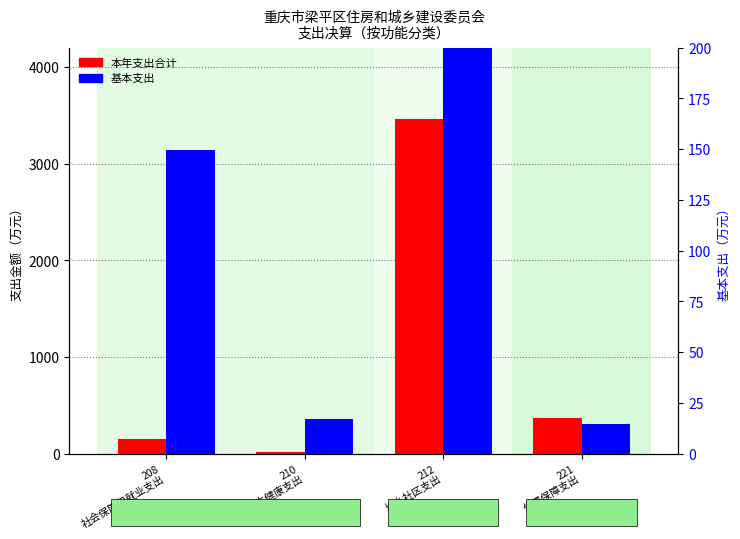

What position from the left is 212
城乡社区支出?

3